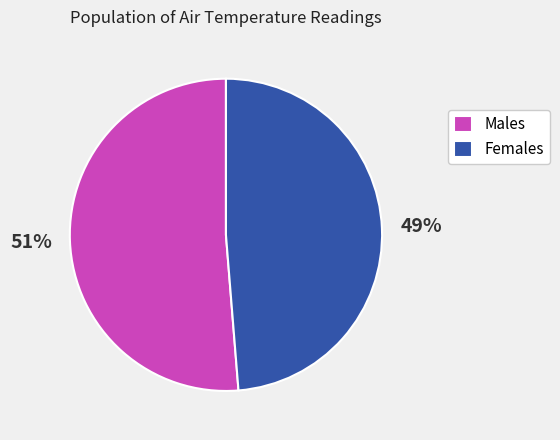

Do Females and Males together represent more than half of the pie?

Yes